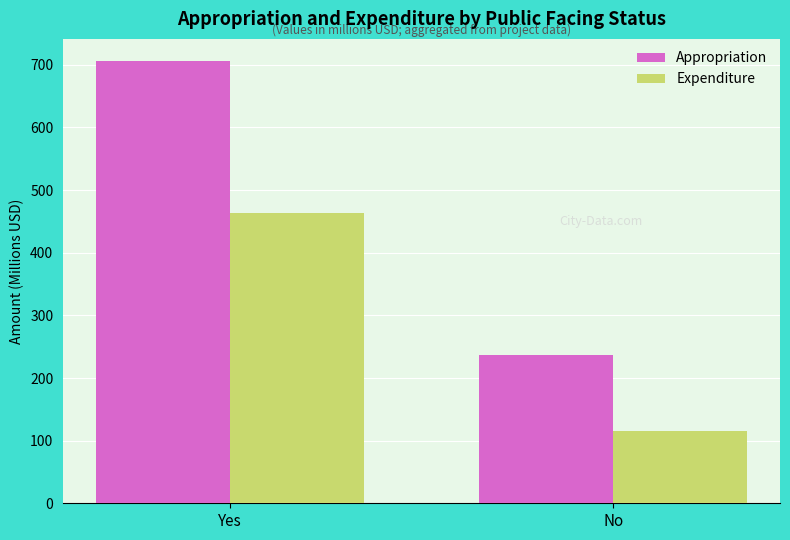

What is the label of the 2nd bar from the left?

No